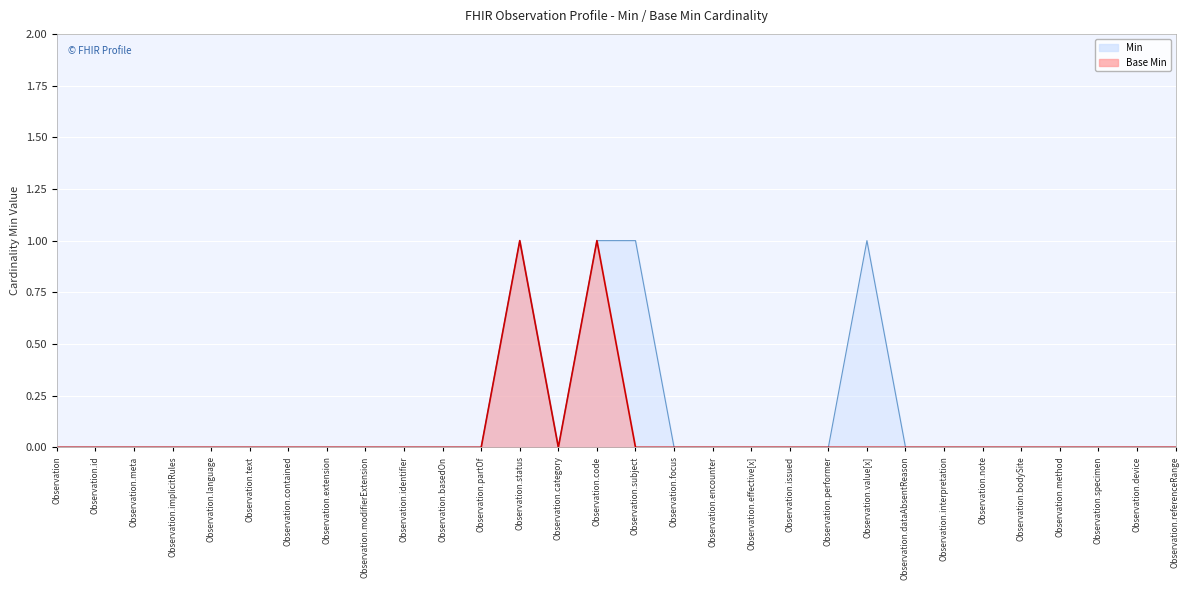

What are all the series names shown in the legend?

Min, Base Min